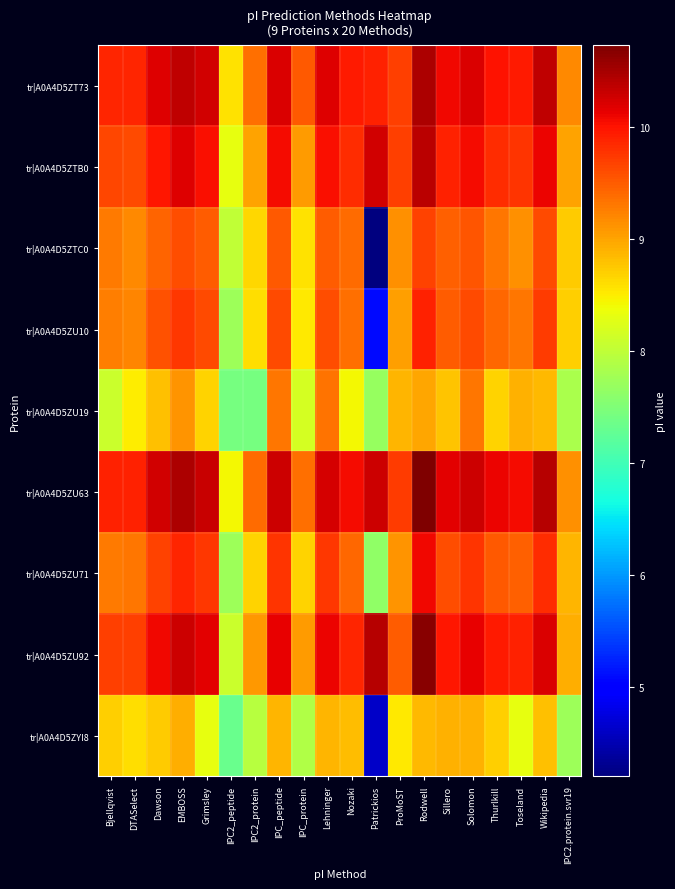

Which series has the largest total across all categories?

tr|A0A4D5ZU63